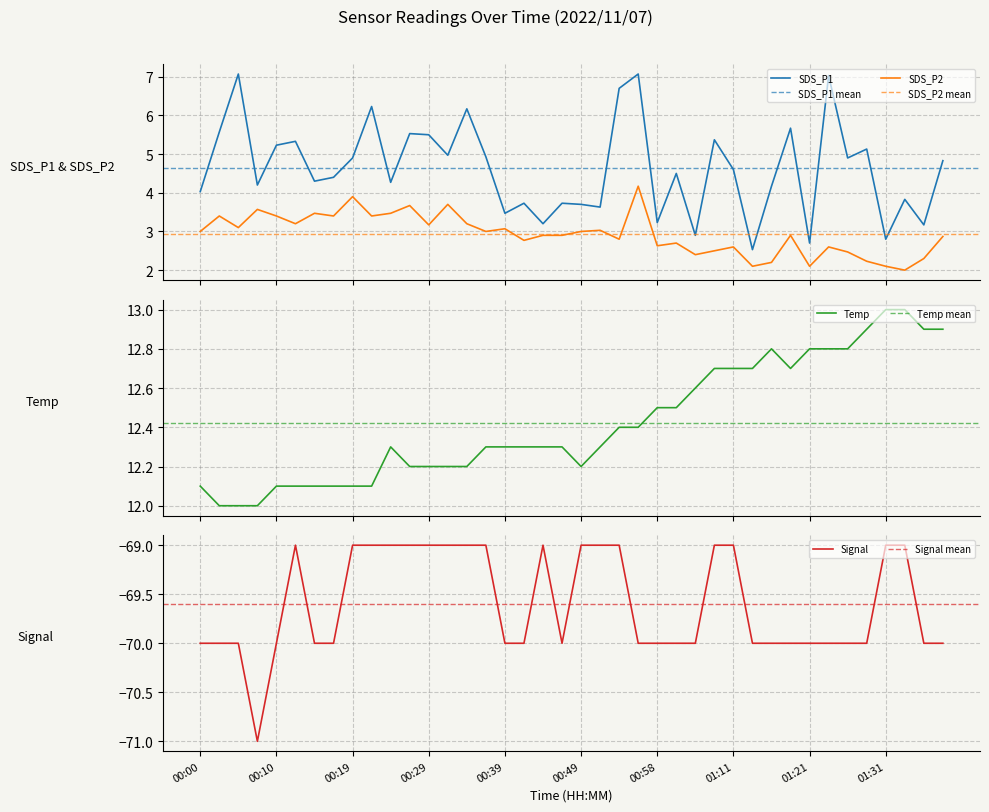

Read the SDS_P1 value at 00:41.

3.7